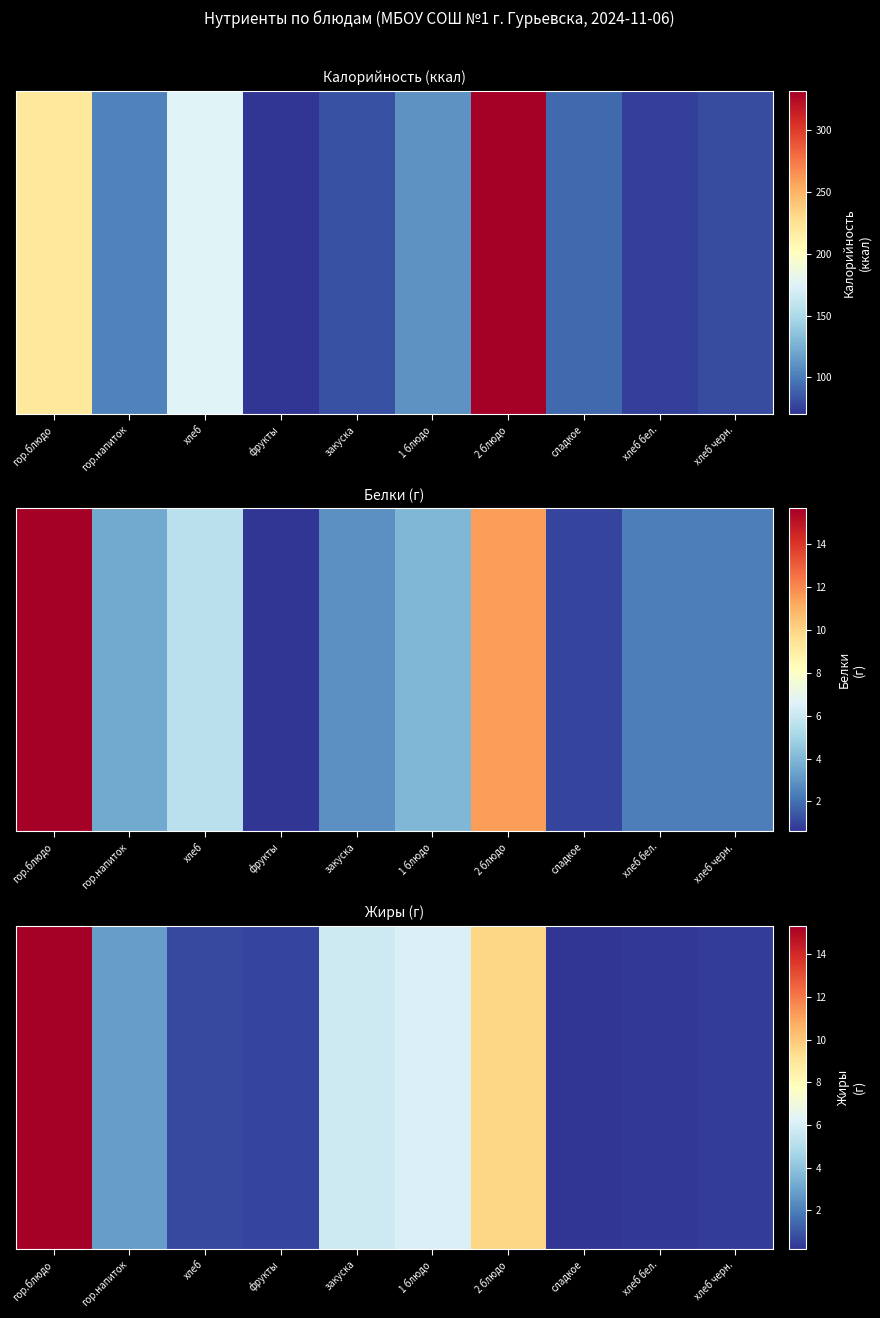

The chart shows a value of 0.2 at сладкое. True or false?

True